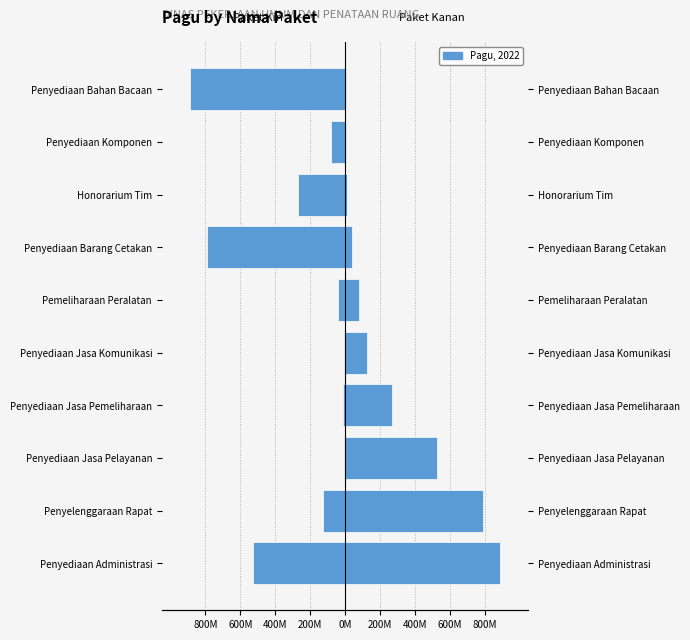

How many bars are there in each group?

2